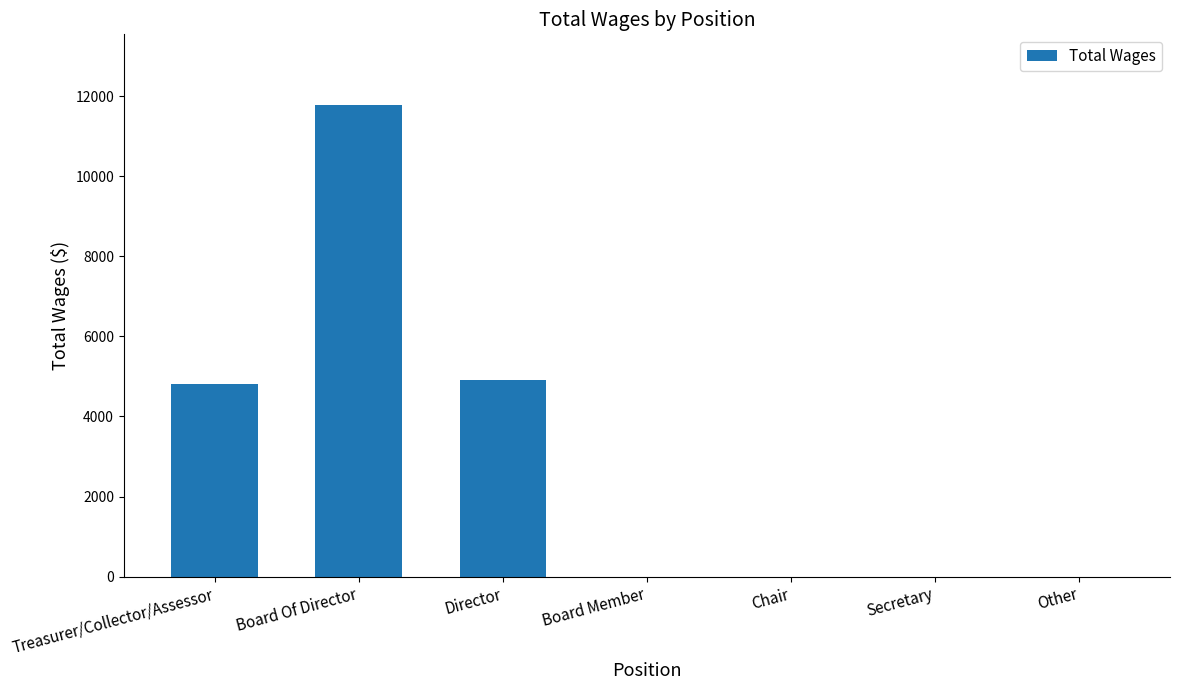

How many data points are above 0?

3